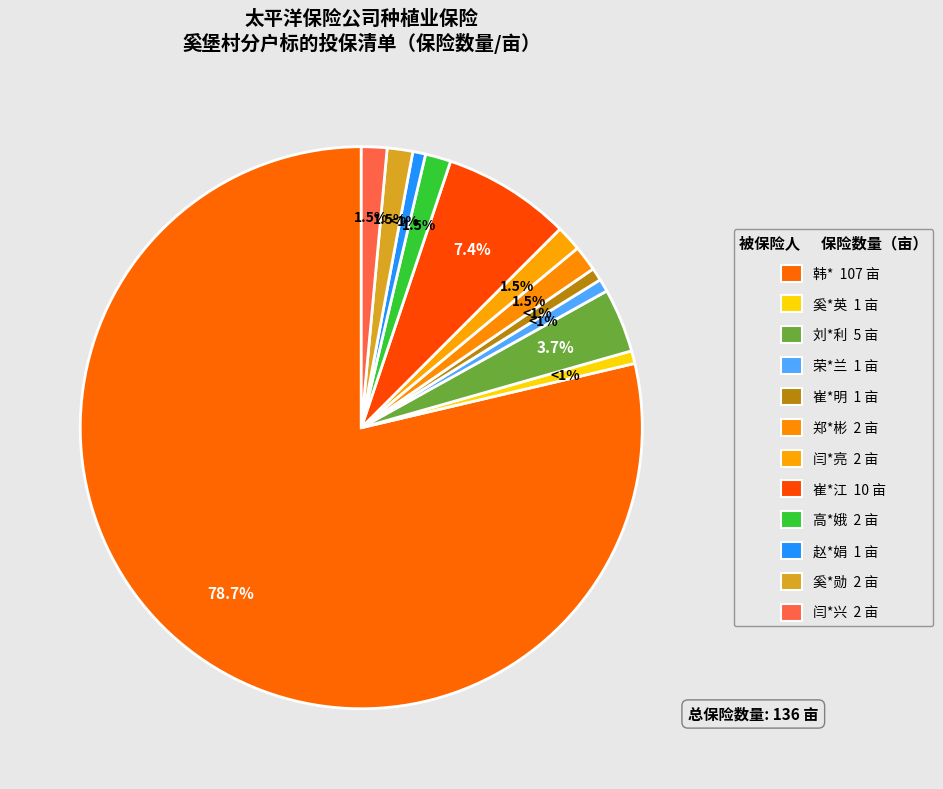

Is there a majority slice in this chart?

Yes